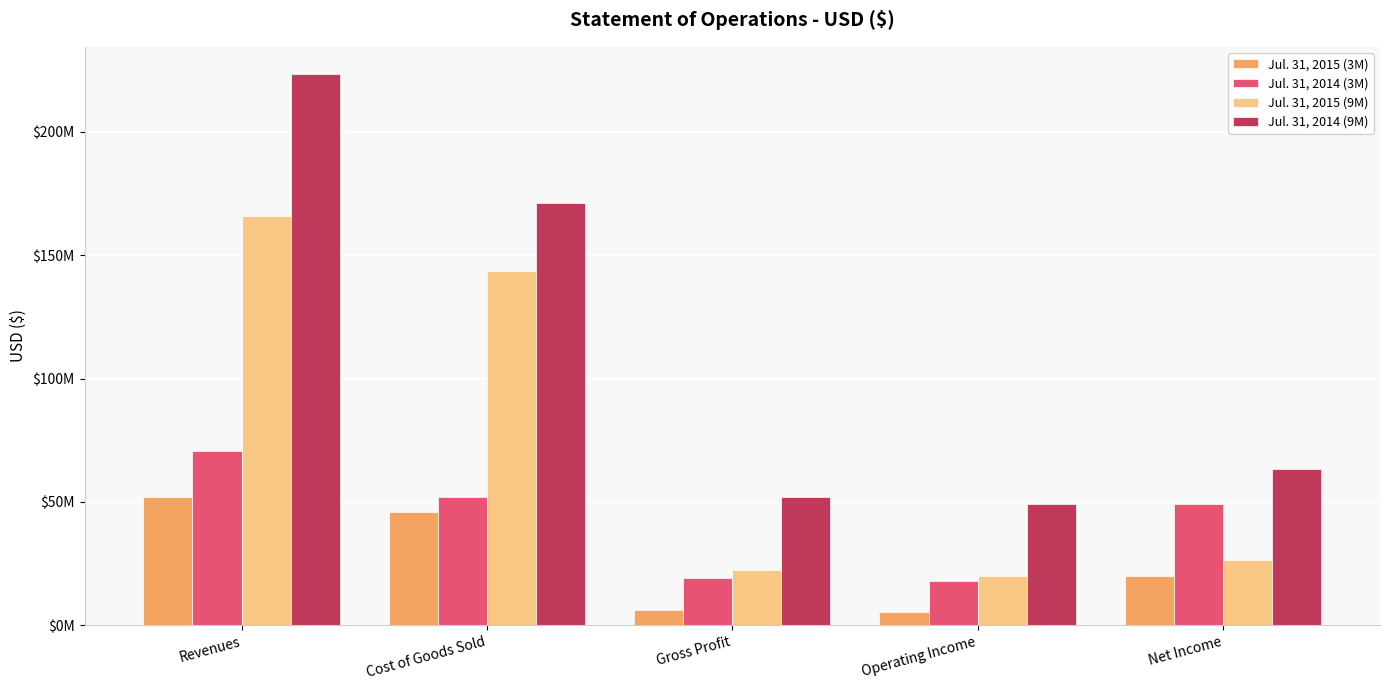

Reading left to right, list all the values displayed in this chart.

Jul. 31, 2015 (3M): 52082545	46027948	6054597	5314680	19743930
Jul. 31, 2014 (3M): 70787145	51794354	18992791	17967160	49177479
Jul. 31, 2015 (9M): 165984860	143749608	22235252	19743930	26226469
Jul. 31, 2014 (9M): 223329981	171354608	51975373	49177479	63178498